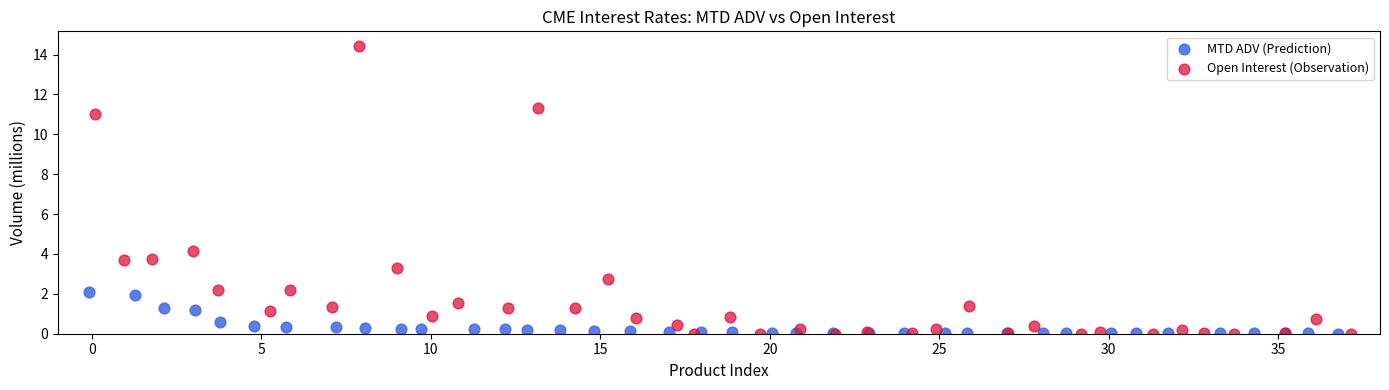

Which series contains the highest Y value?

Open Interest (Observation)